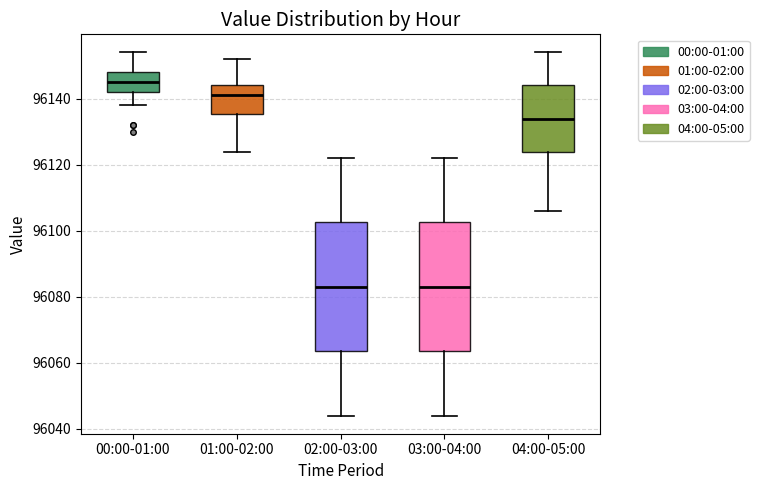

Reading left to right, transcribe this box plot: for each box, give where its median line is, the range the box spans, and where its two whiskers end, as read against the y-axis. The values are not printed on the chart, so give them approximately, as read against the axis.

00:00-01:00: median 96146, box 96142 to 96148, whiskers 96138 to 96154
01:00-02:00: median 96142, box 96136 to 96144, whiskers 96124 to 96152
02:00-03:00: median 96084, box 96064 to 96102, whiskers 96044 to 96122
03:00-04:00: median 96084, box 96064 to 96102, whiskers 96044 to 96122
04:00-05:00: median 96134, box 96124 to 96144, whiskers 96106 to 96154